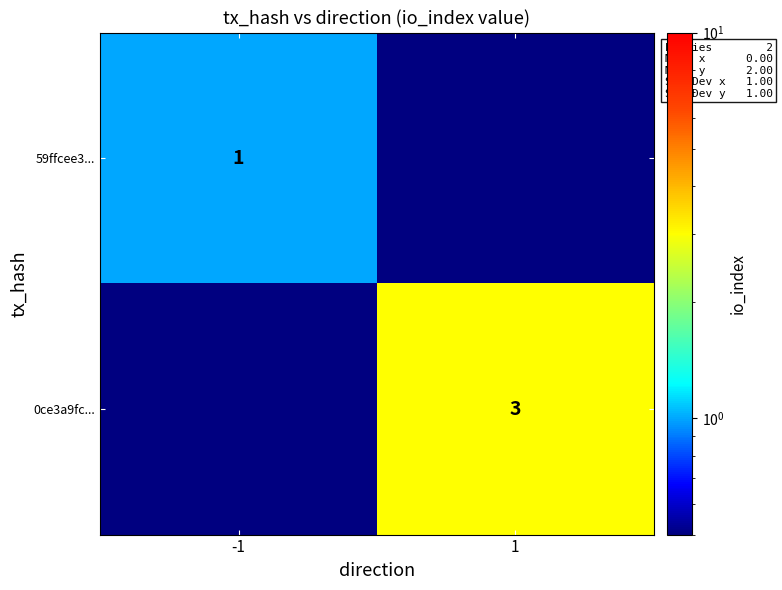

True or false: 59ffcee3... has a value of 1 at -1.

True